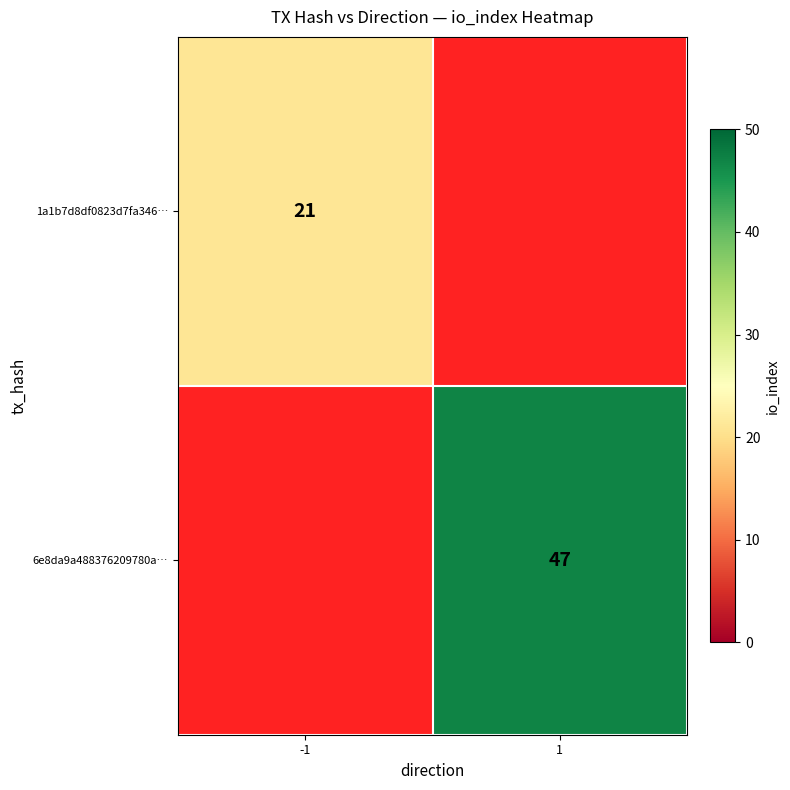

True or false: 6e8da9a488376209780a… has a value of 17 at 1.

False